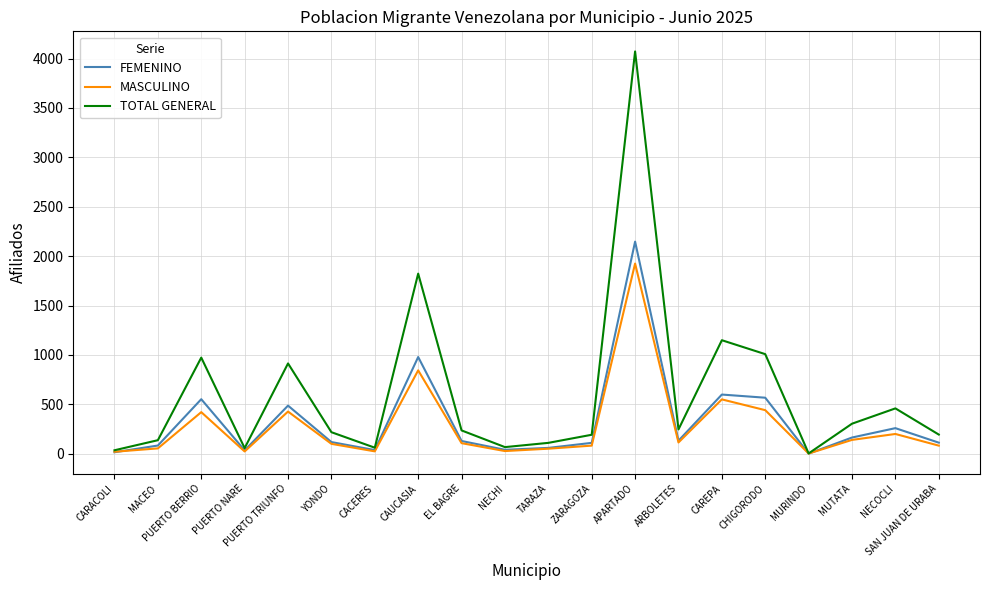

Which category has the highest value across all series?

APARTADO